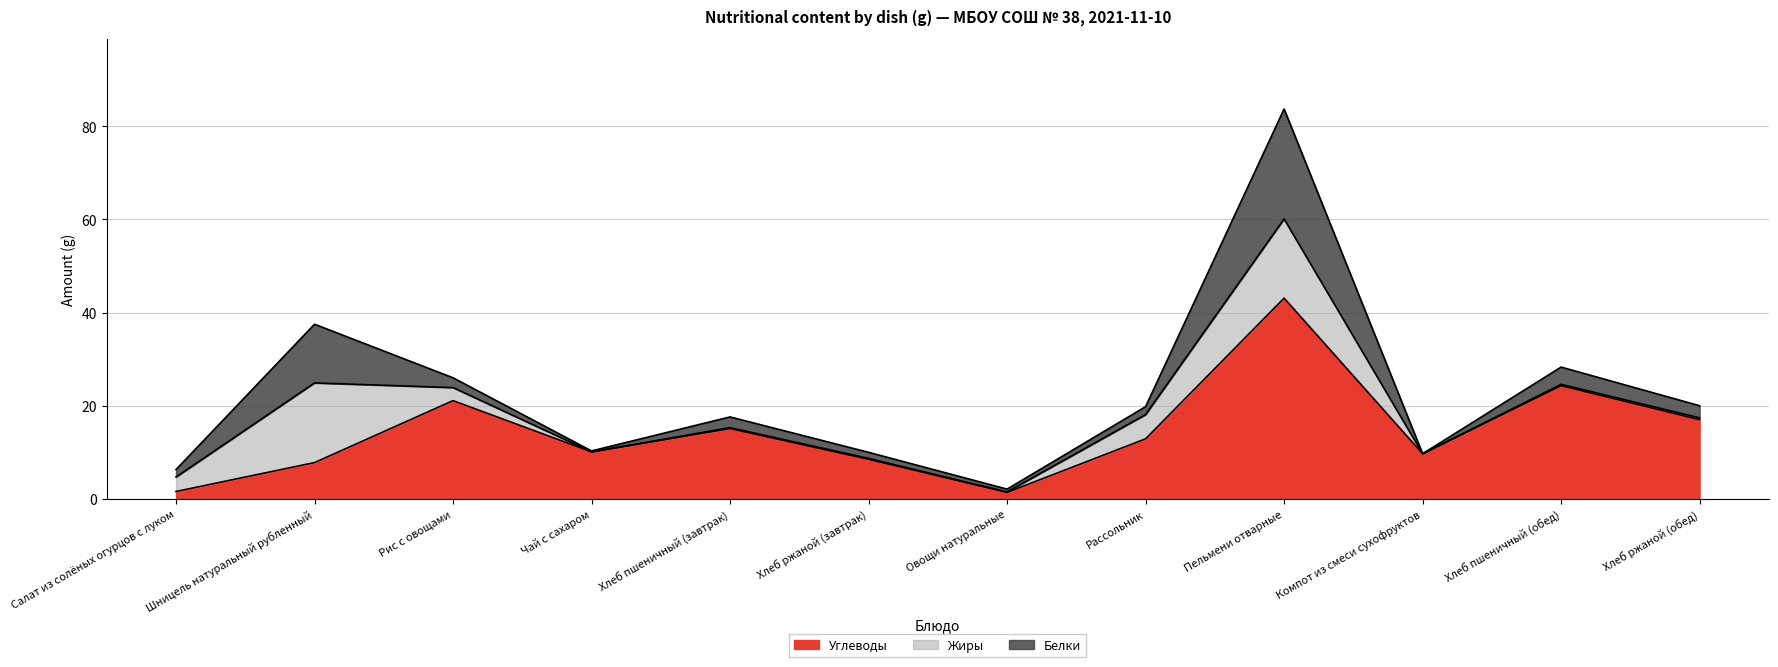

How many times do Белки and Жиры cross each other?

3